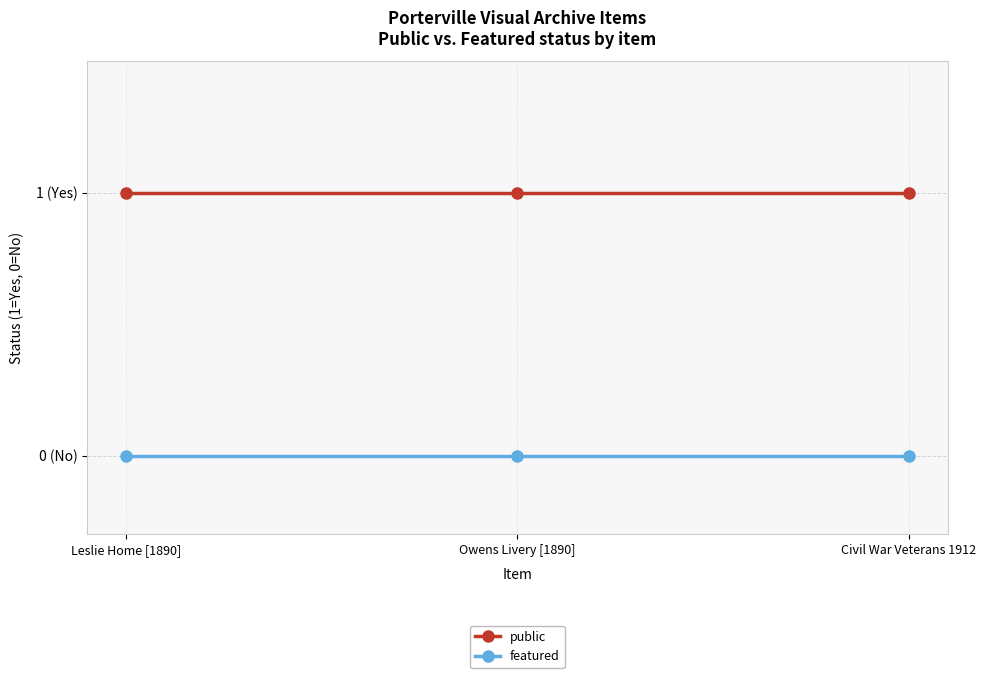

Is this an area chart (filled region under the line)?

No